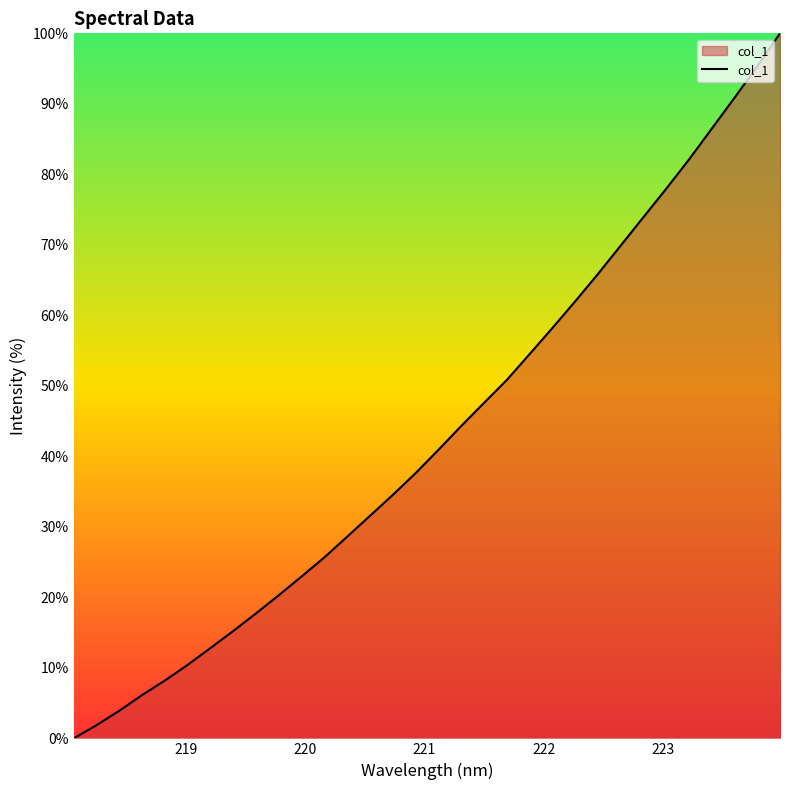

What is the greatest value displayed?

100.0